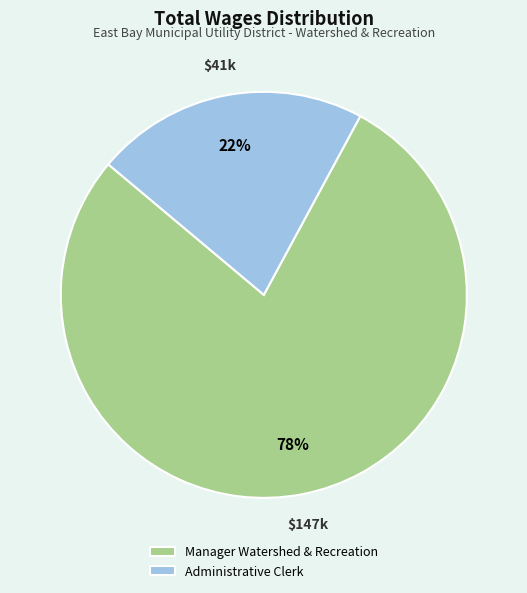

How many segments does this pie chart have?

2